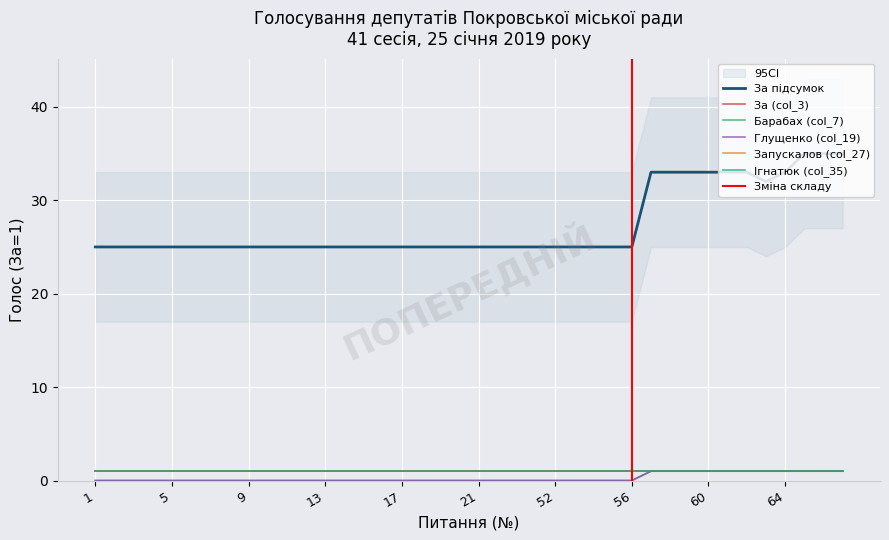

What is the difference between the maximum and minimum values in the За підсумок series?

10